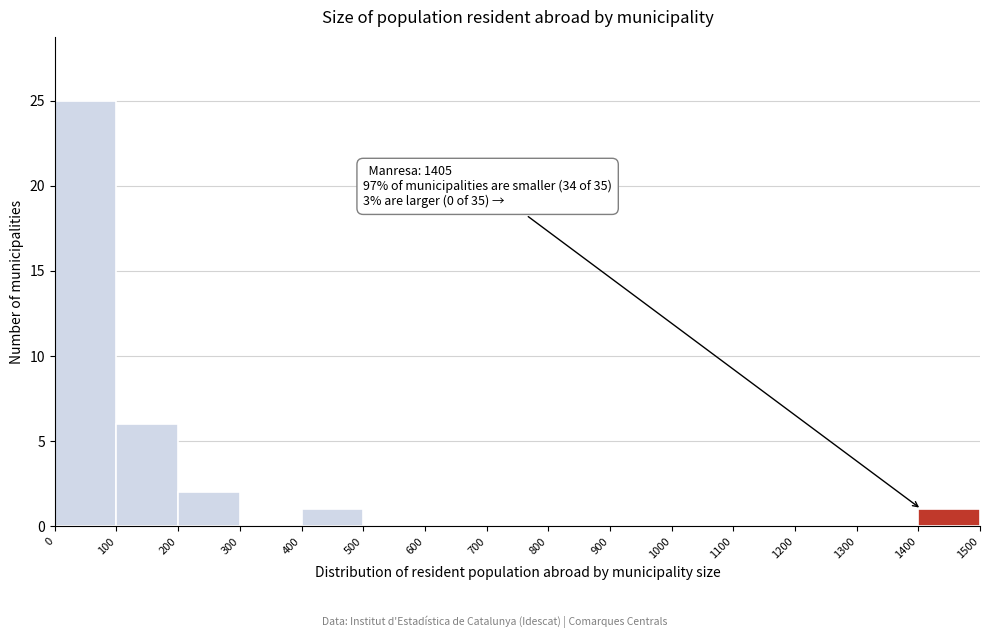

Which range on the x-axis has the tallest bar?

0 to 100